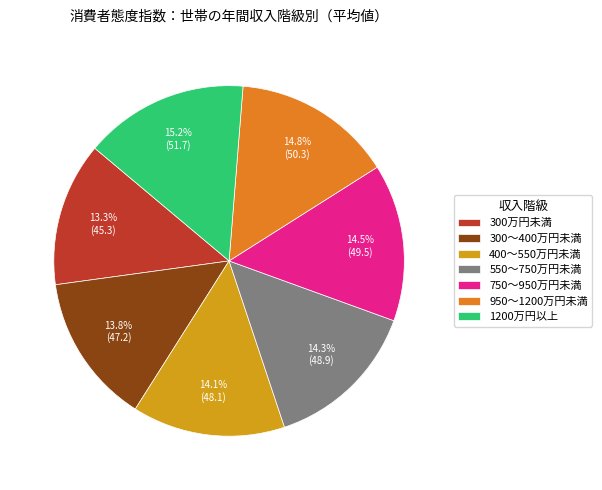

Is it true that 400～550万円未満 is 14% of the pie?

True